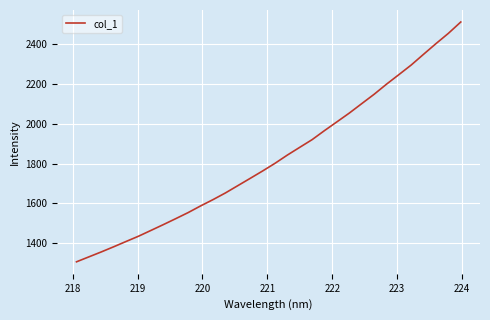

What is the minimum value shown in the chart?

1306.1